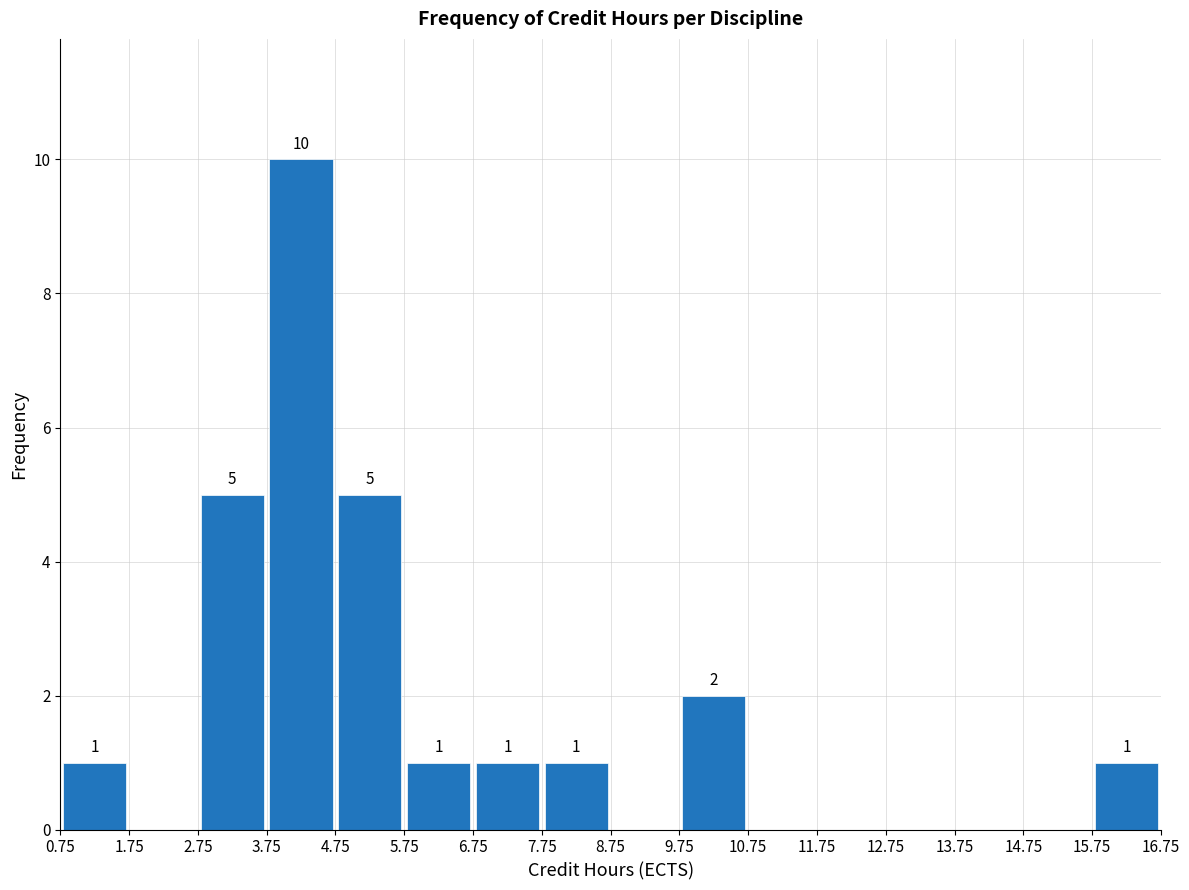

Which range on the x-axis has the tallest bar?

3.75 to 4.75